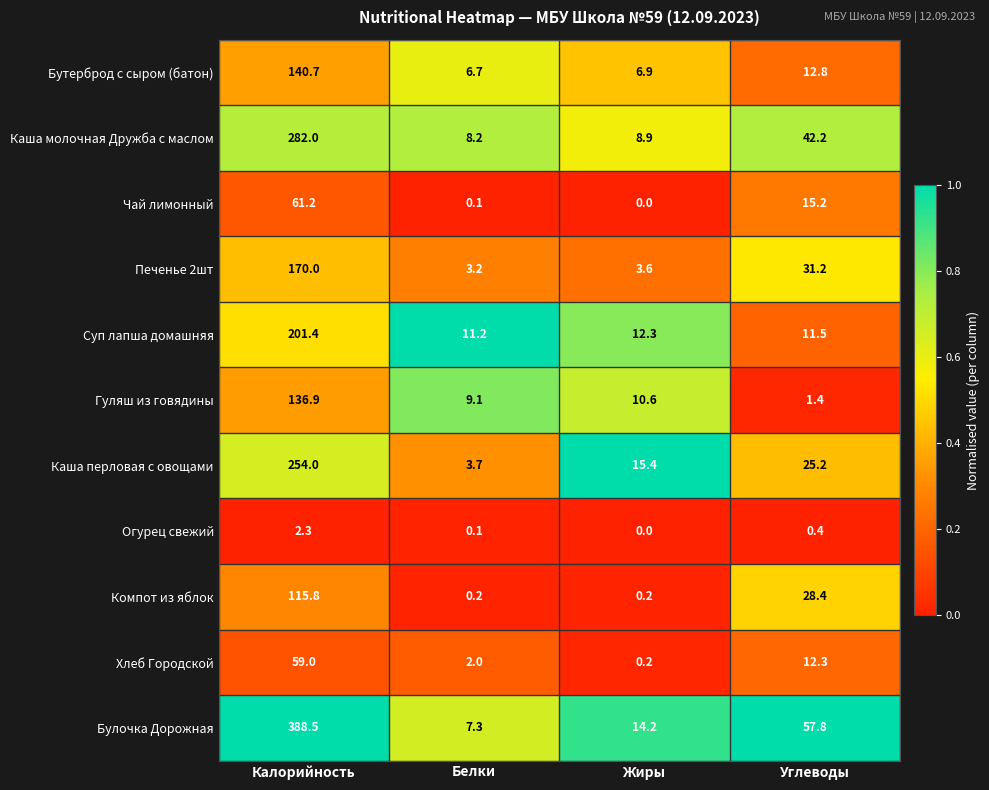

Which series has the widest spread of values?

Булочка Дорожная